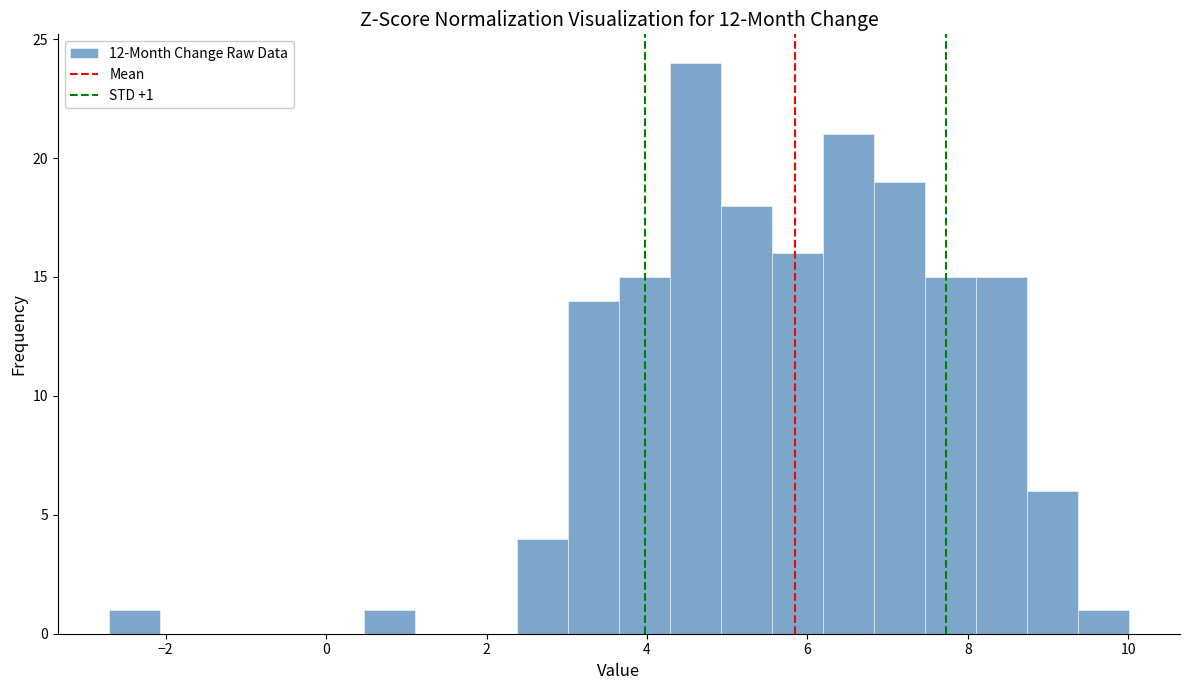

Around what value on the x-axis is the tallest bar? Give the approximate position of its centre, as read against the axis.

4.6